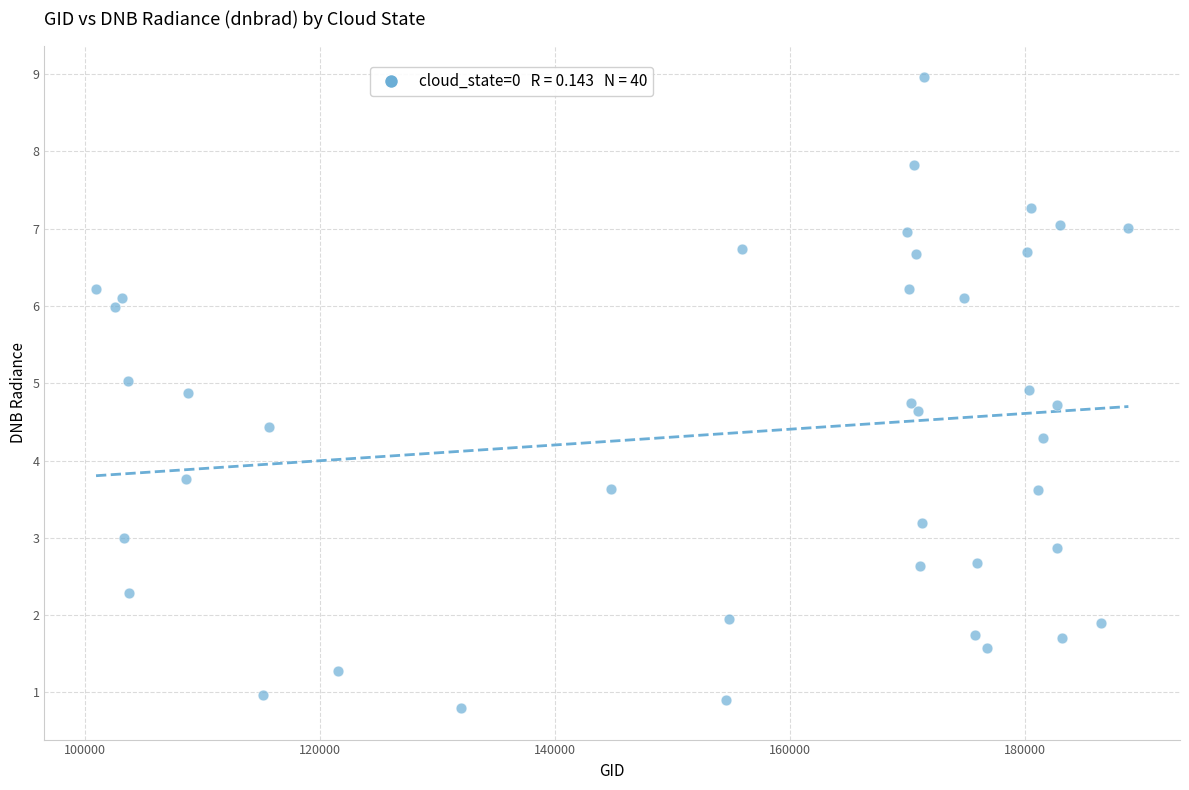

What is the range of X values (max minus min)?

87831.0